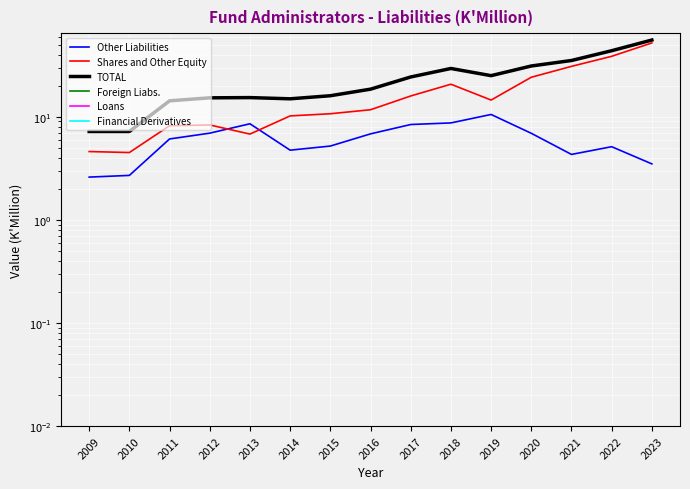

Is this an area chart (filled region under the line)?

No